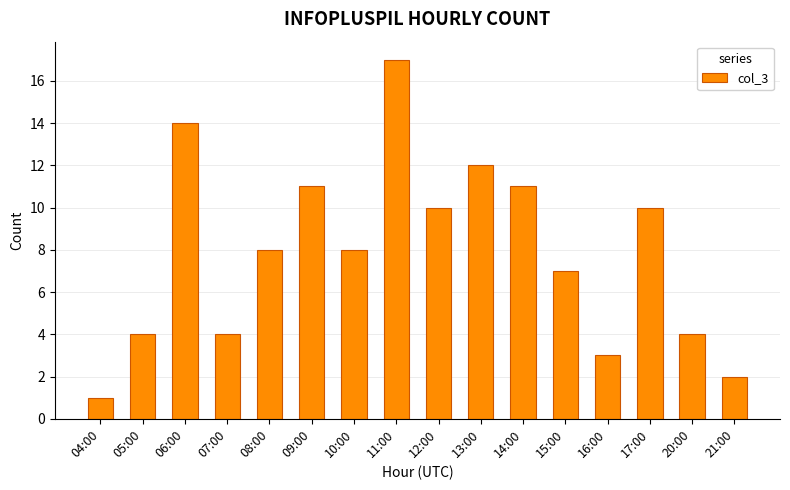

What position from the right is 11:00?

9